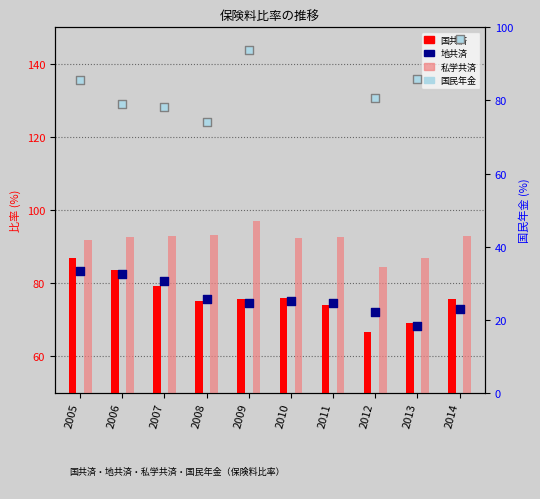

Is the value of 国共済 at 2012 greater than the value of 地共済 at 2008?

No